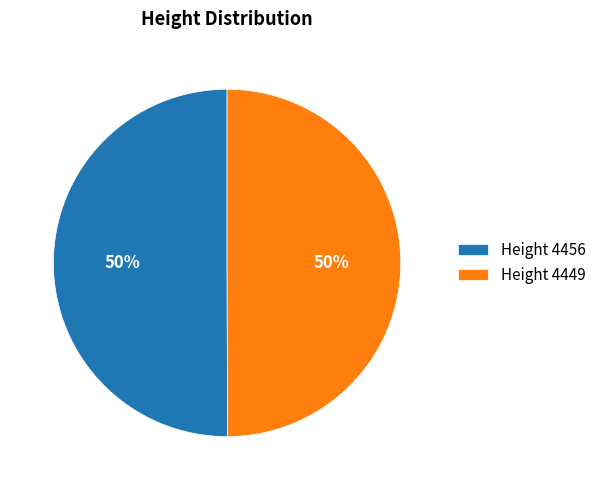

Combined, do Height 4456 and Height 4449 account for over 50%?

Yes